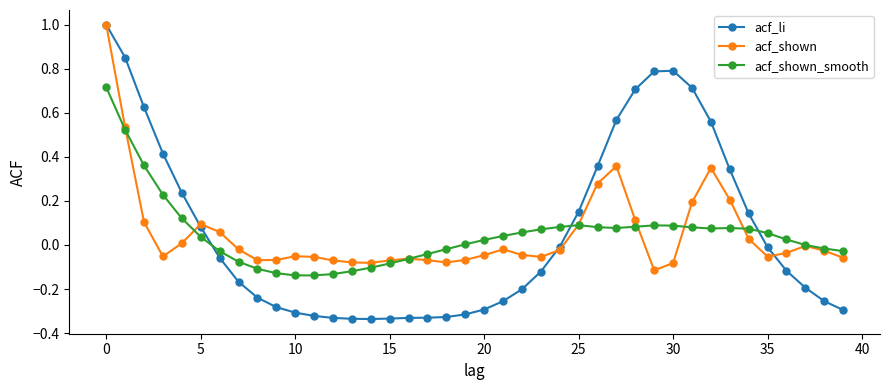

What is the maximum value shown in the chart?

1.0